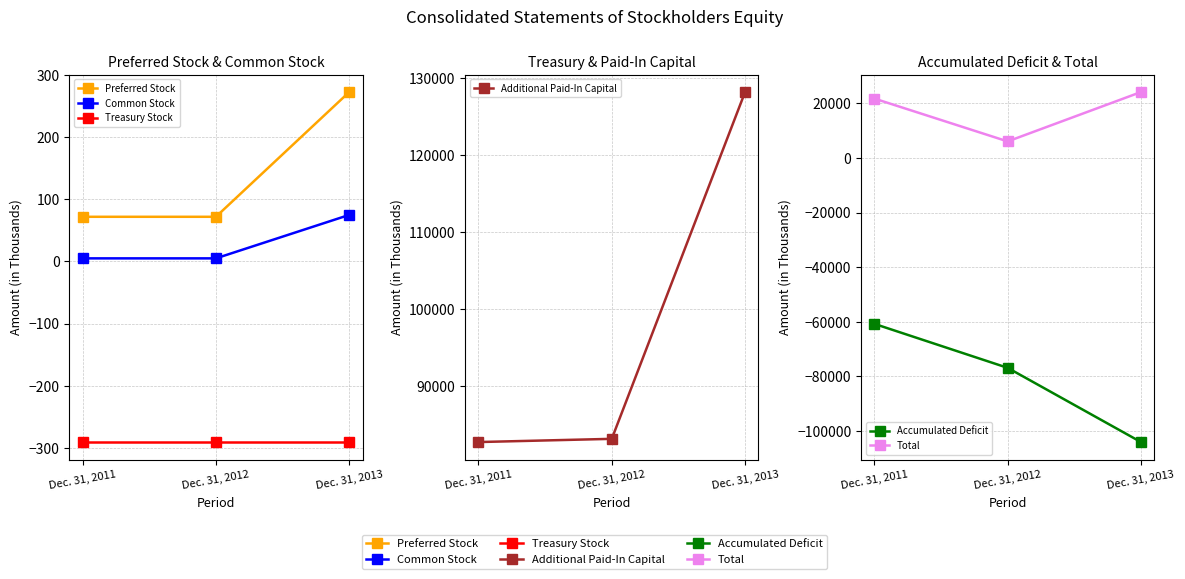

Is this an area chart (filled region under the line)?

No